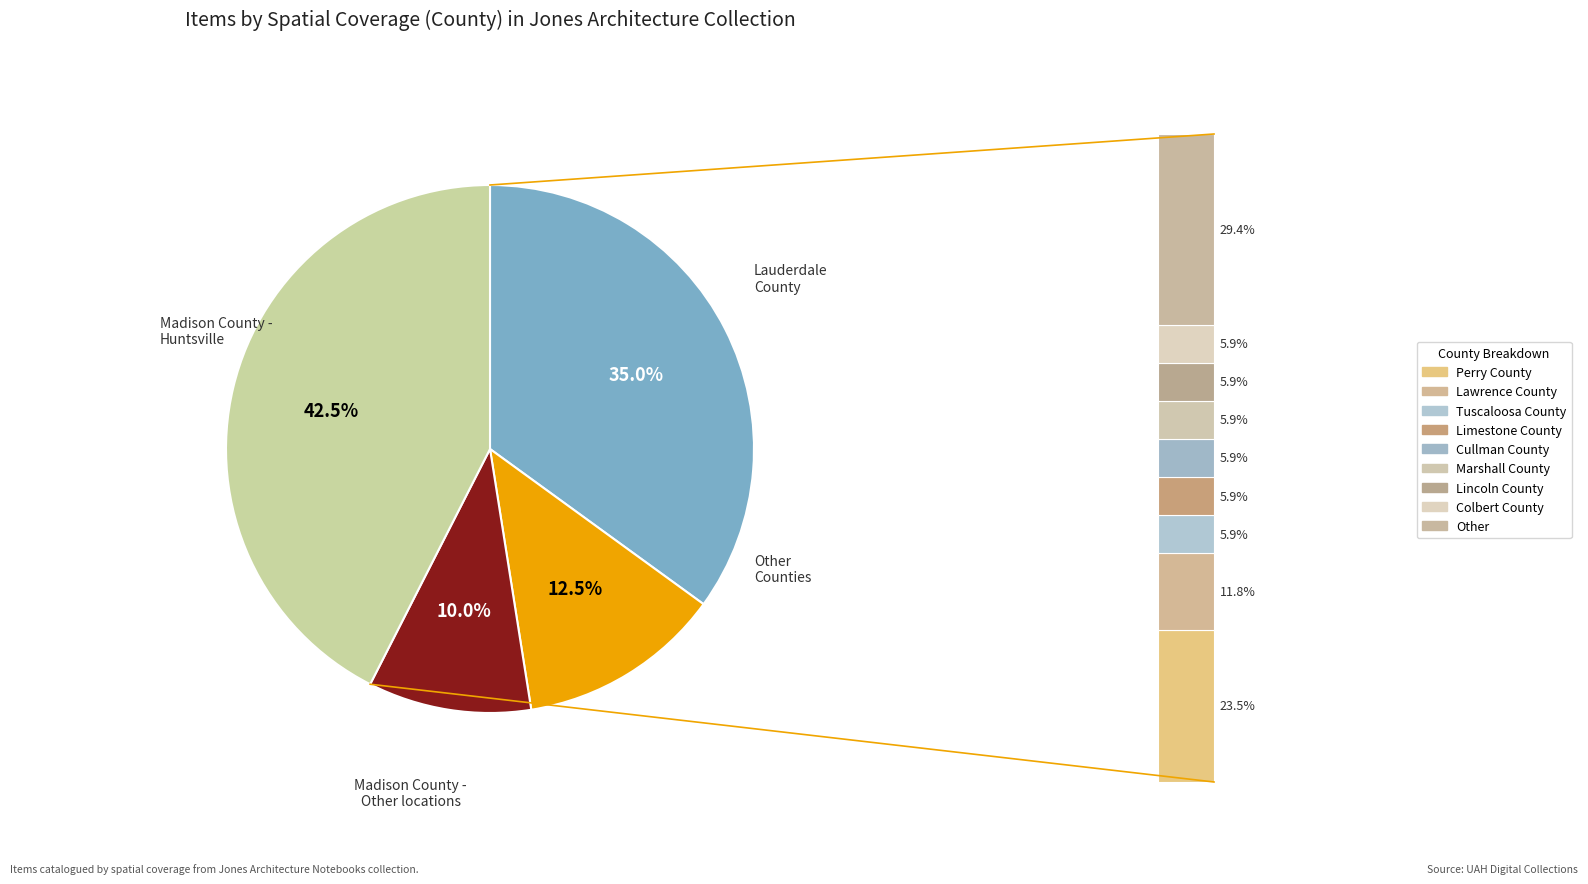

Which slice is the largest?

Madison County - Huntsville